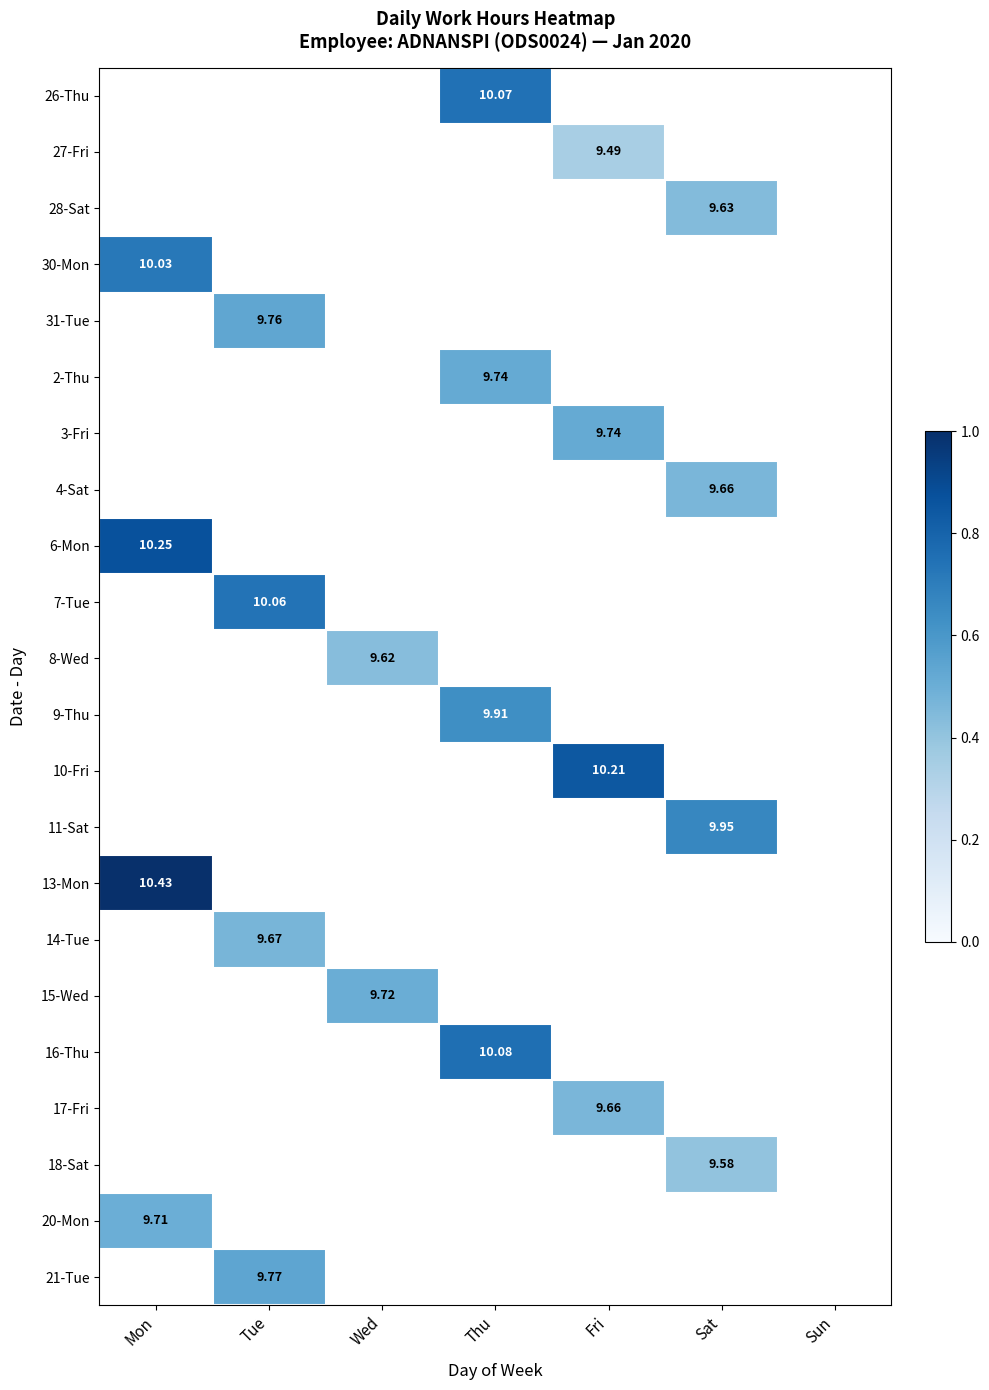

List the labels in order of 16-Thu value, smallest first.

Mon, Tue, Wed, Thu, Fri, Sat, Sun